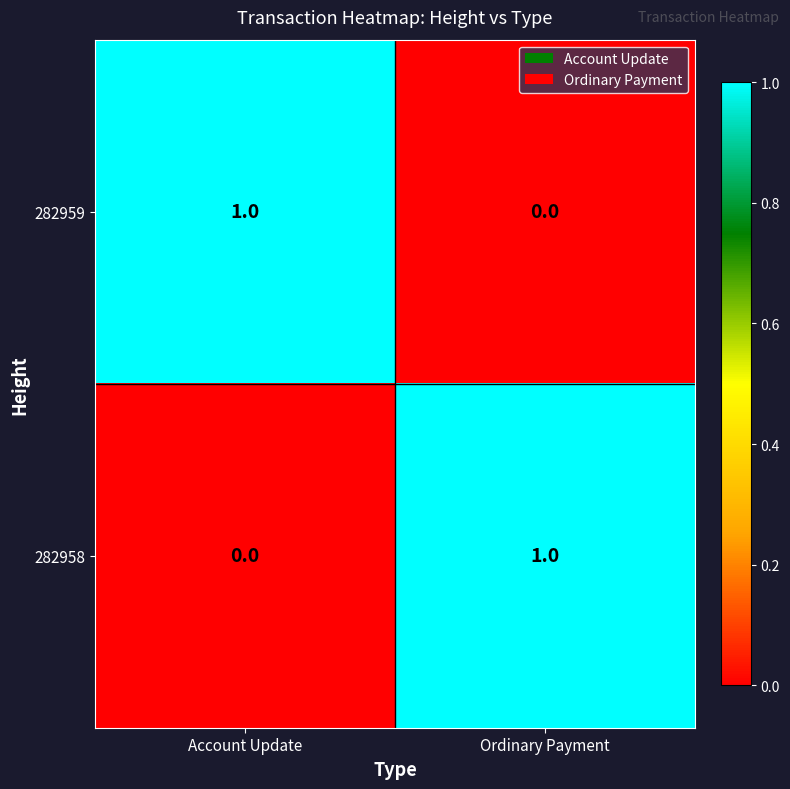

What is the total value across all series at Account Update?

1